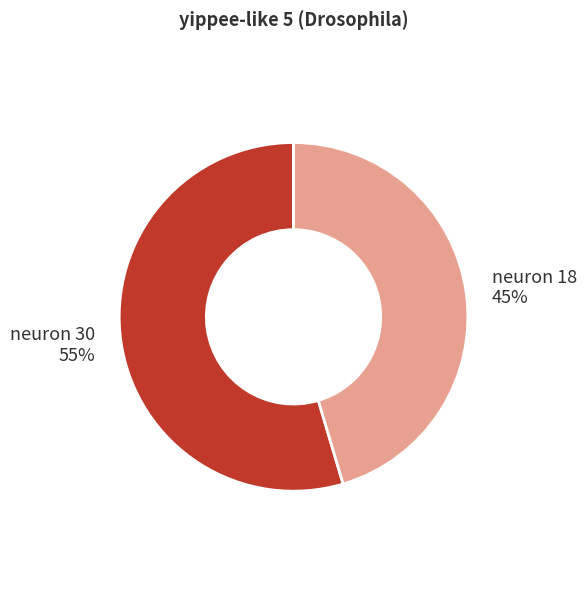

What is the majority slice?

neuron 30